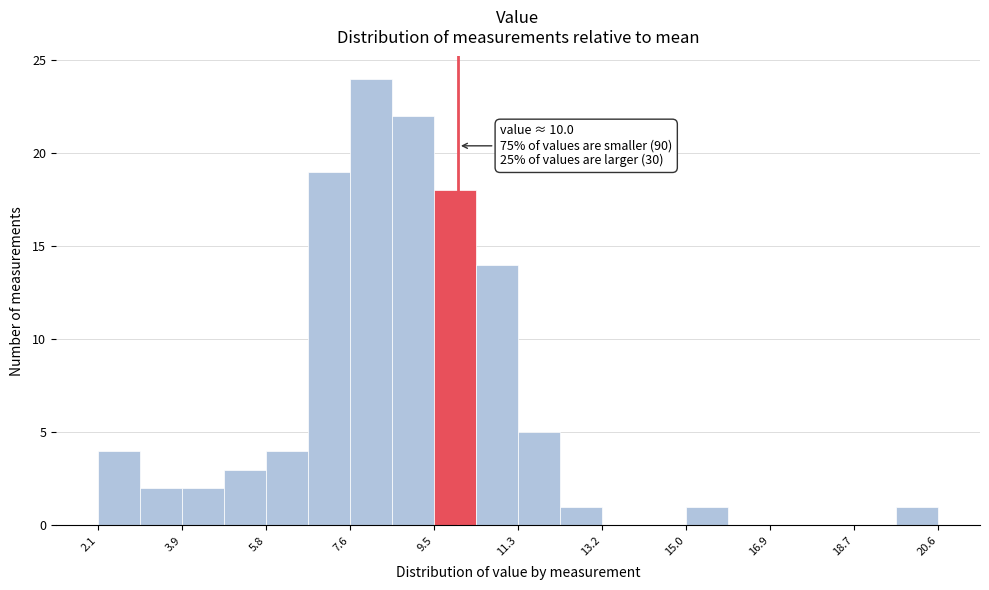

Which range on the x-axis has the tallest bar?

7.6 to 8.6